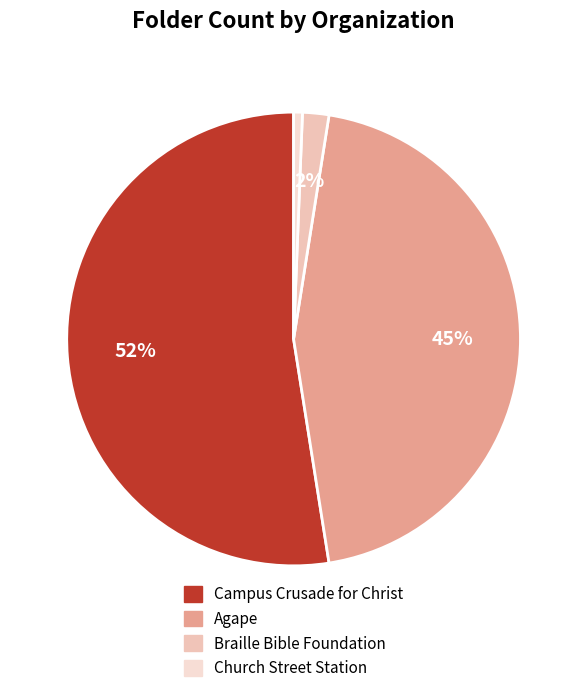

To the nearest percent, what is the average slice percentage?

25%